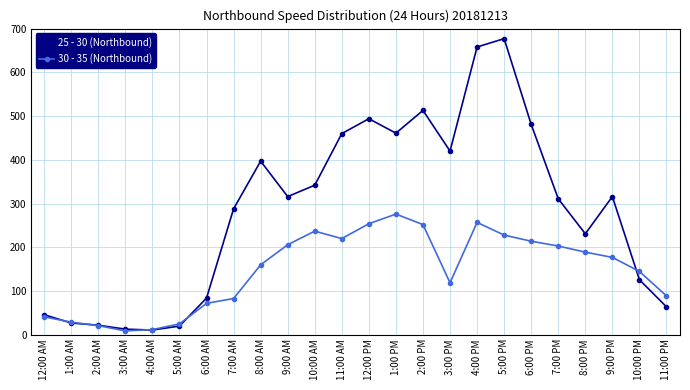

At 9:00 PM, list the series in order from smallest to largest.

30 - 35 (Northbound), 25 - 30 (Northbound)